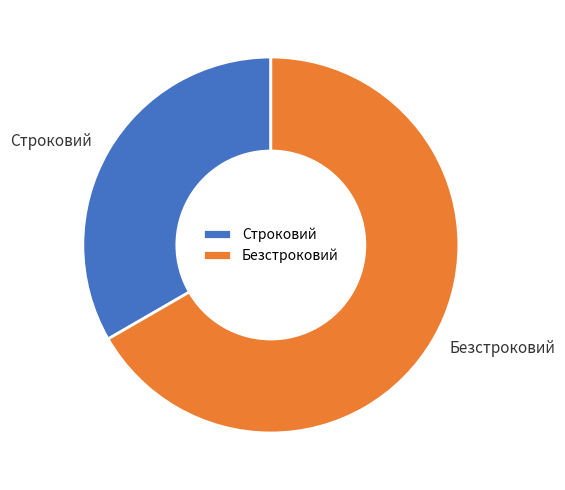

Is there any slice that represents more than half of the pie?

Yes